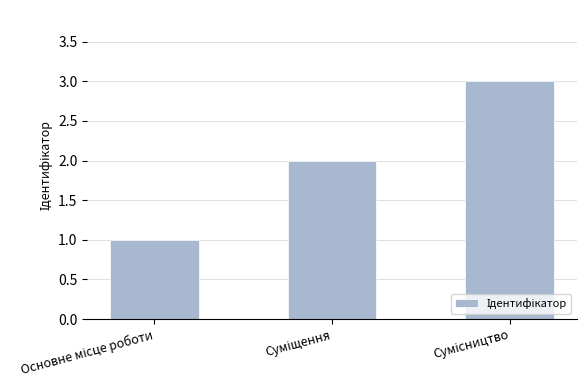

What is the sum of all values?

6